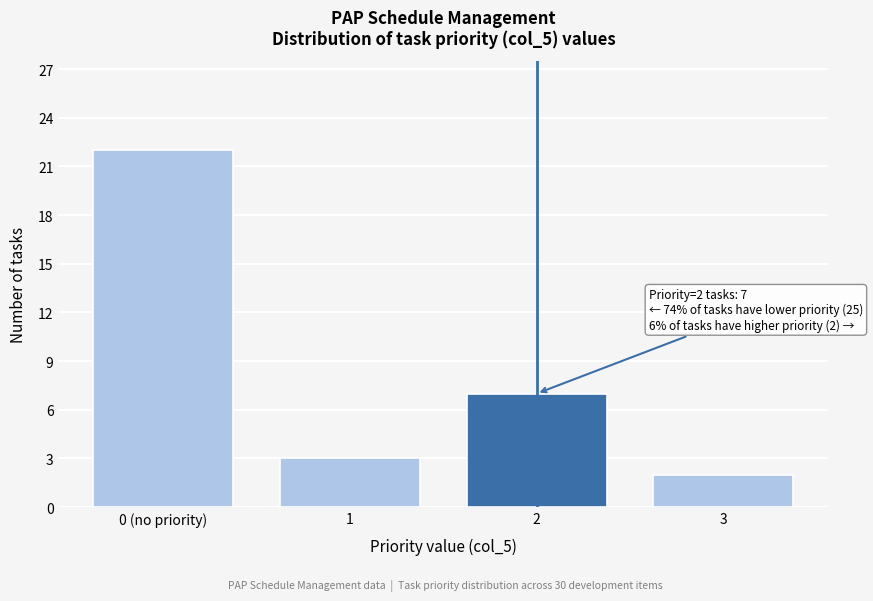

Reading left to right, transcribe all the data shown in this chart.

22	3	7	2